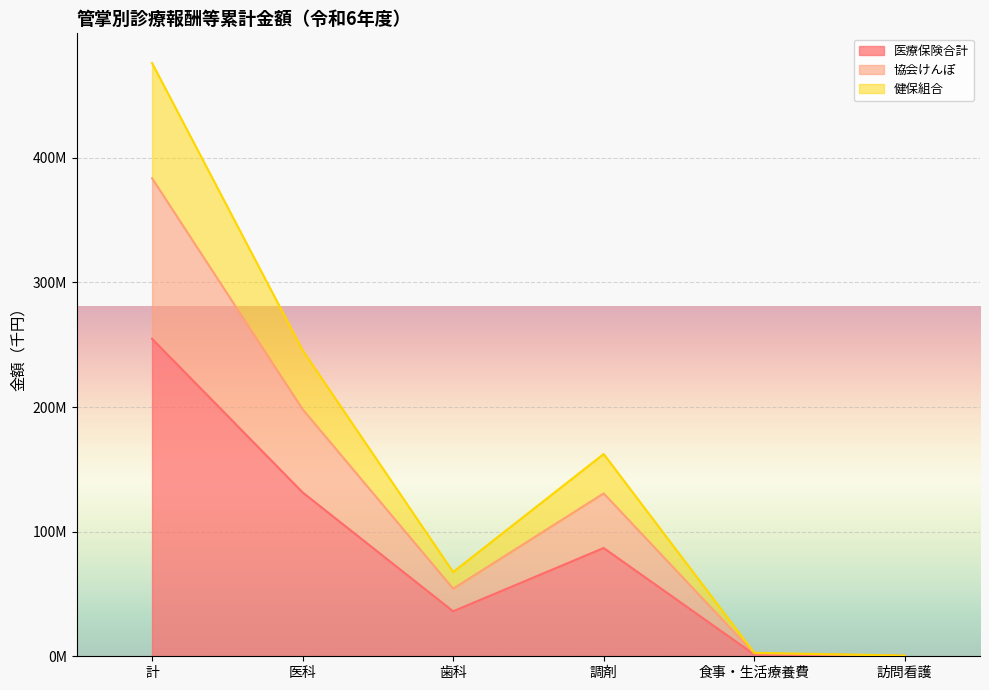

Rank the categories by 協会けんぽ value from lowest to highest.

訪問看護, 食事・生活療養費, 歯科, 調剤, 医科, 計